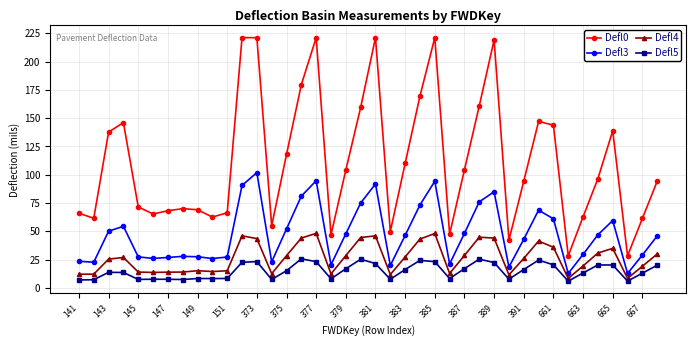

True or false: Defl4 and Defl0 cross at least once.

False